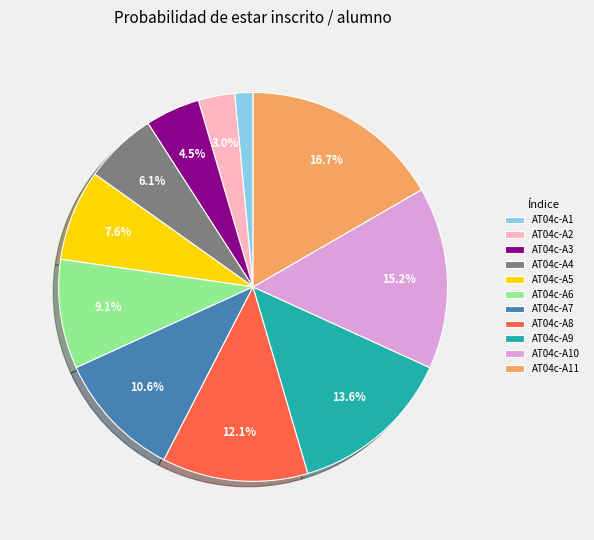

What is the total percentage of AT04c-A2 and AT04c-A4?

9.1%